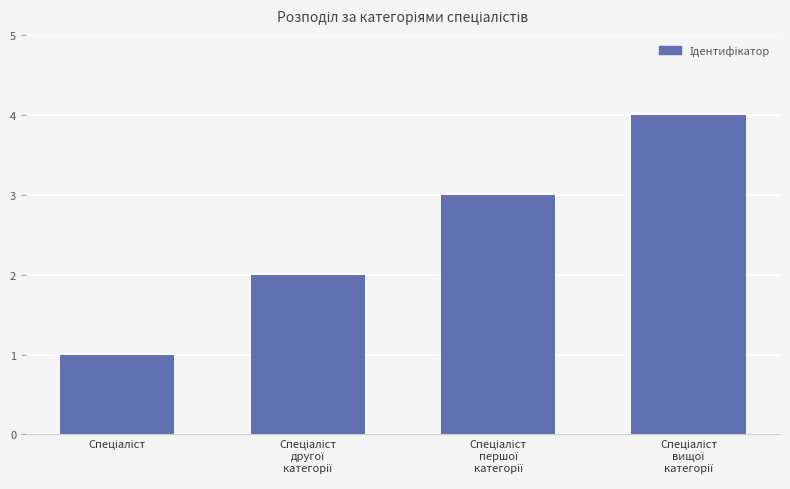

Count the values in the range 2 to 4.

3